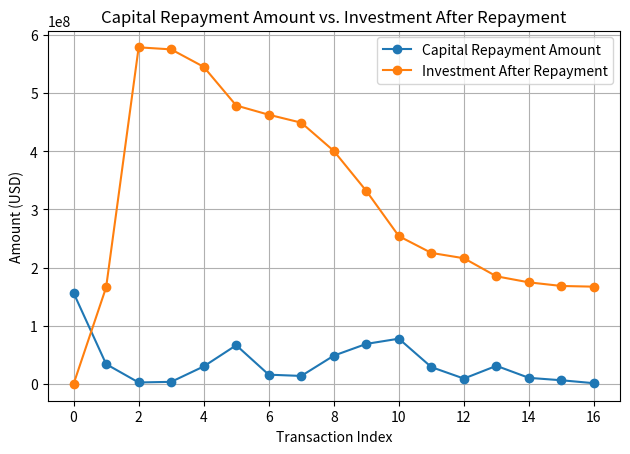

True or false: Investment After Repayment has more than 0 points higher than both neighbors.

True